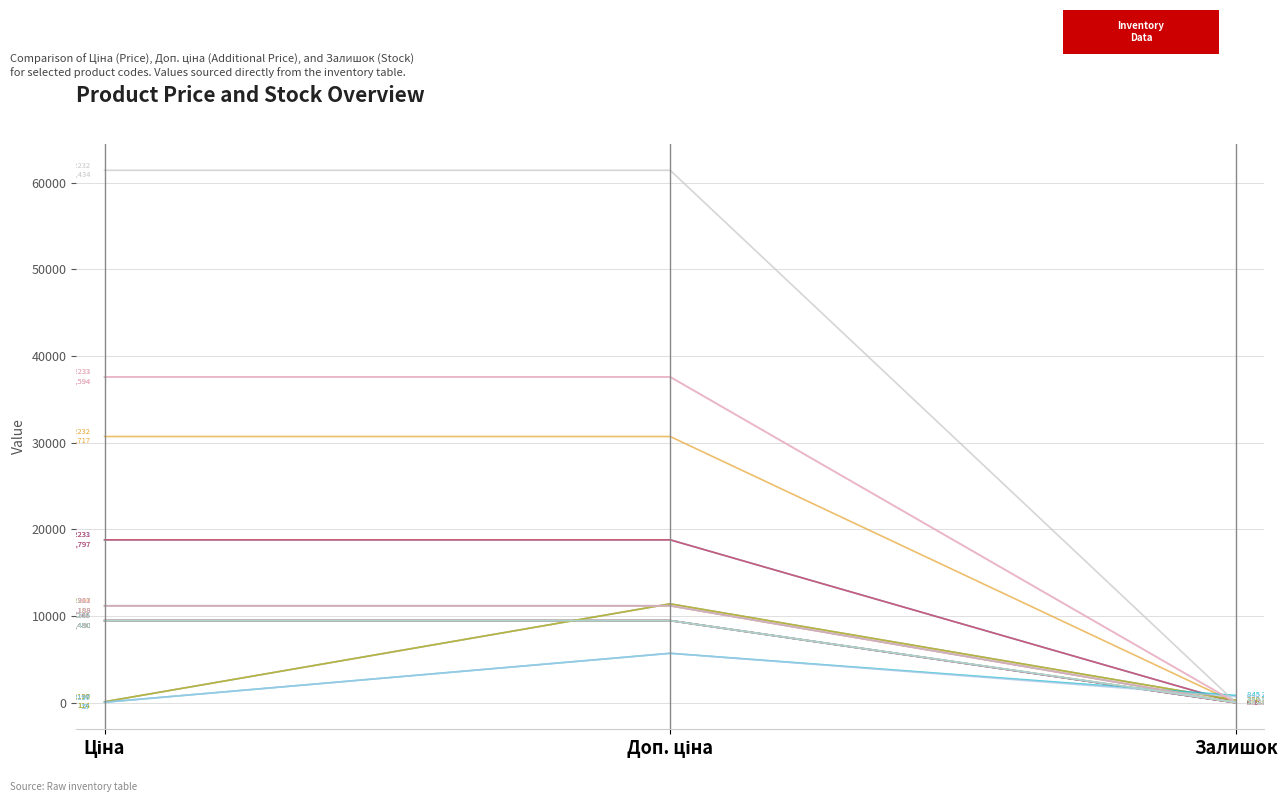

Does the chart display data point markers on the line(s)?

No